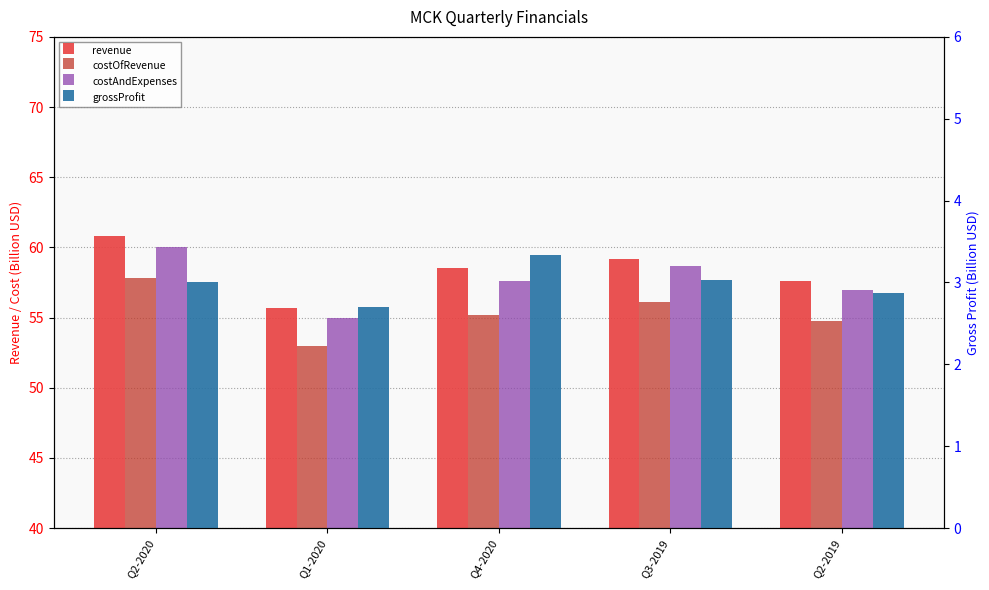

Is it true that revenue equals 55.7 at Q1-2020?

True